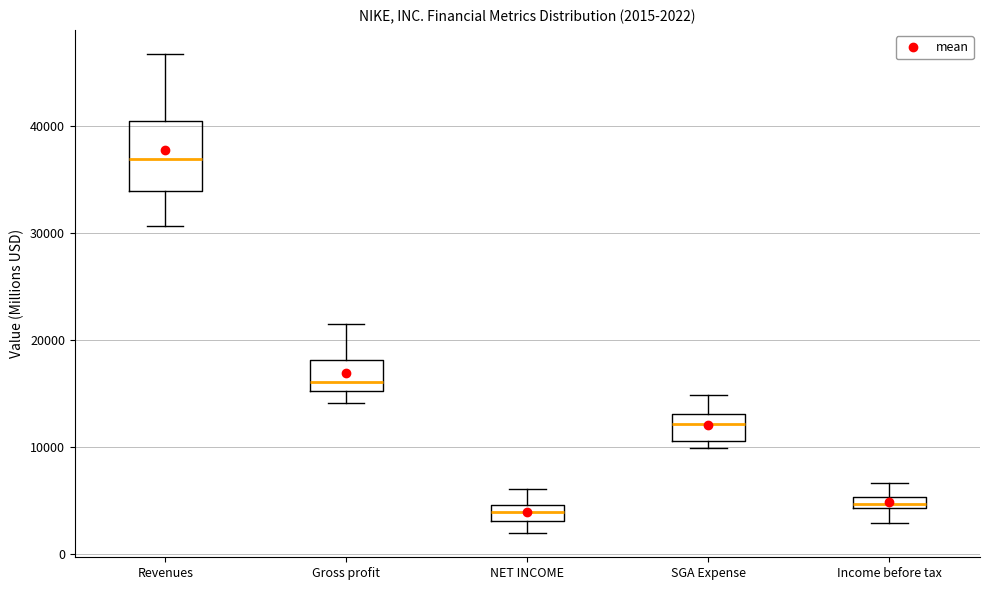

Comparing the boxes themselves (not the whiskers), which one is the tallest?

Revenues